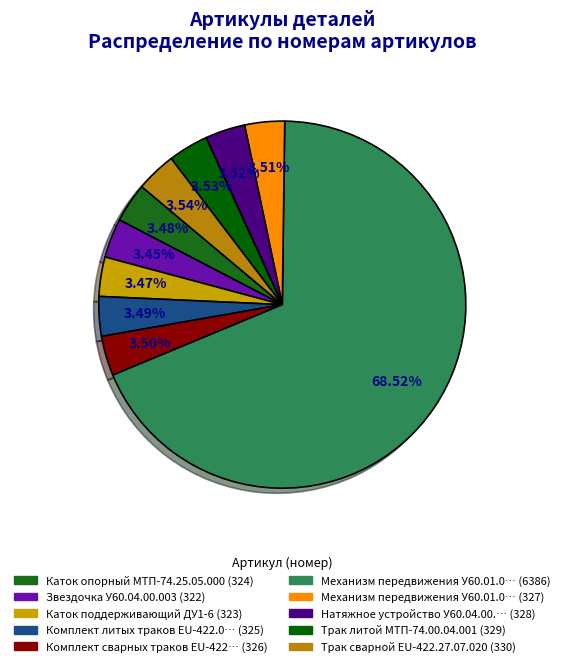

Rank the categories by value from highest to lowest.

Механизм передвижения У60.01.00.000-02, Трак сварной EU-422.27.07.020, Трак литой МТП-74.00.04.001, Натяжное устройство У60.04.00.000, Механизм передвижения У60.01.00.000-03, Комплект сварных траков EU-422.00.00.910, Комплект литых траков EU-422.00.04.000, Каток опорный МТП-74.25.05.000, Каток поддерживающий ДУ1-6, Звездочка У60.04.00.003